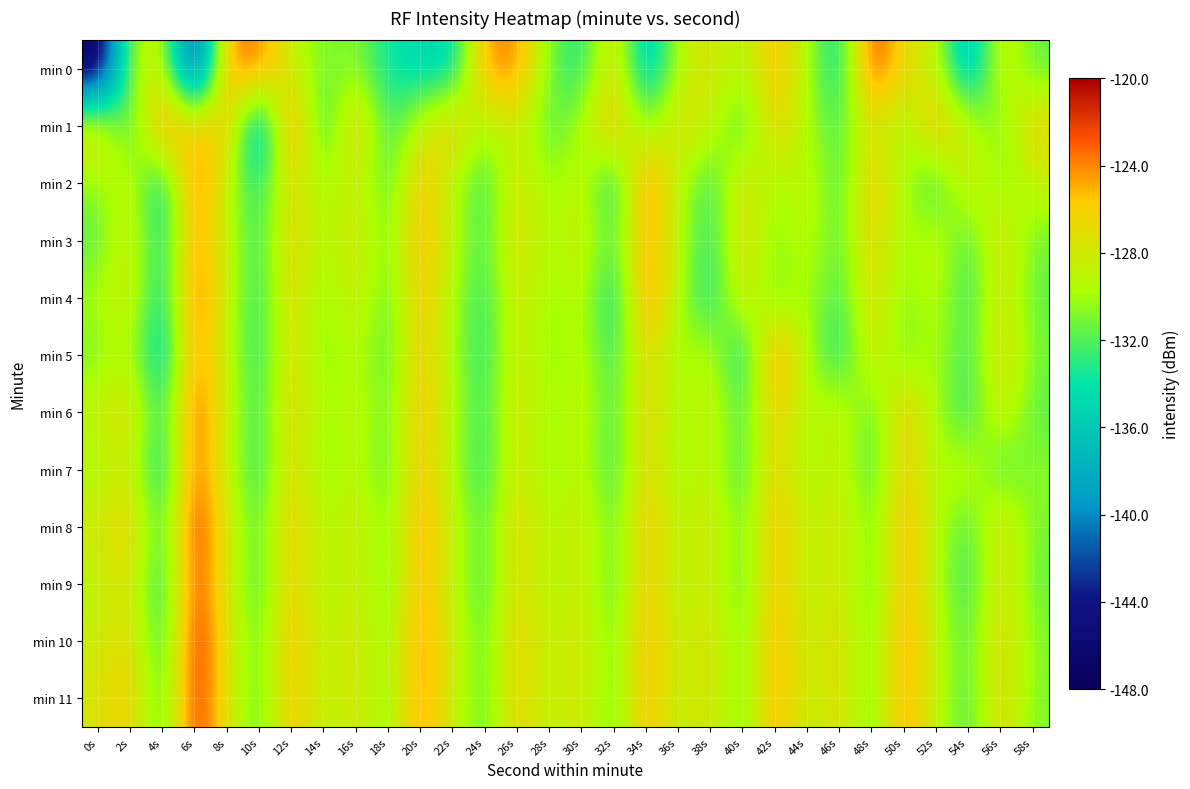

Which series has the widest spread of values?

min 0